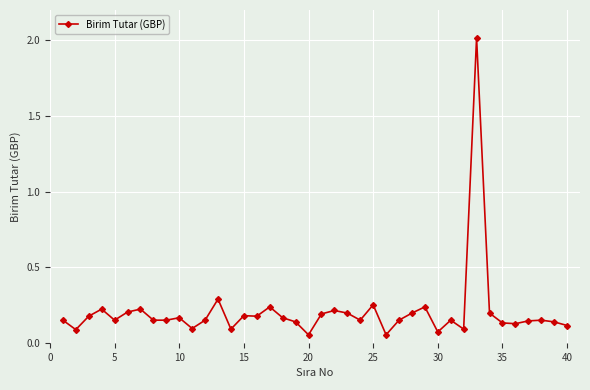

How many lines are shown in the chart?

1